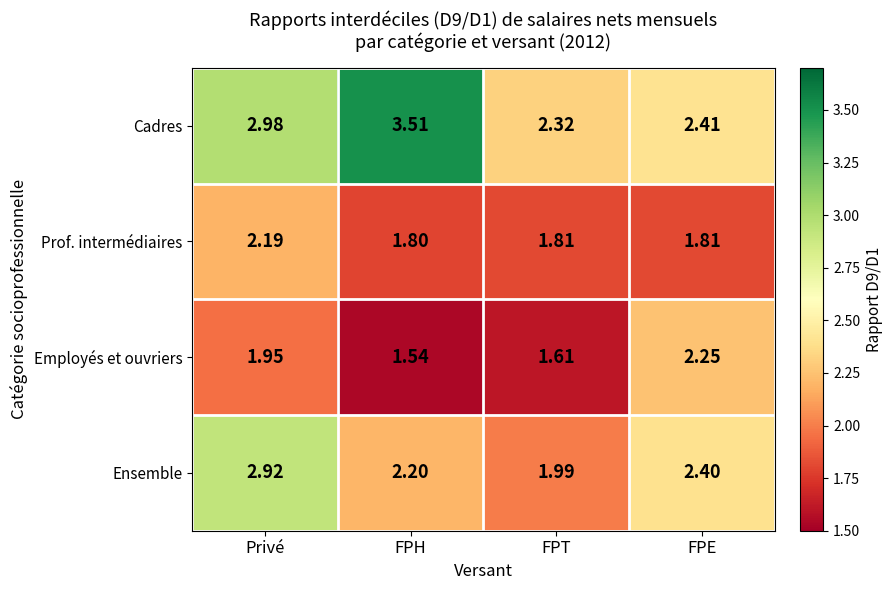

List the series in order of their peak value, lowest first.

Prof. intermédiaires, Employés et ouvriers, Ensemble, Cadres